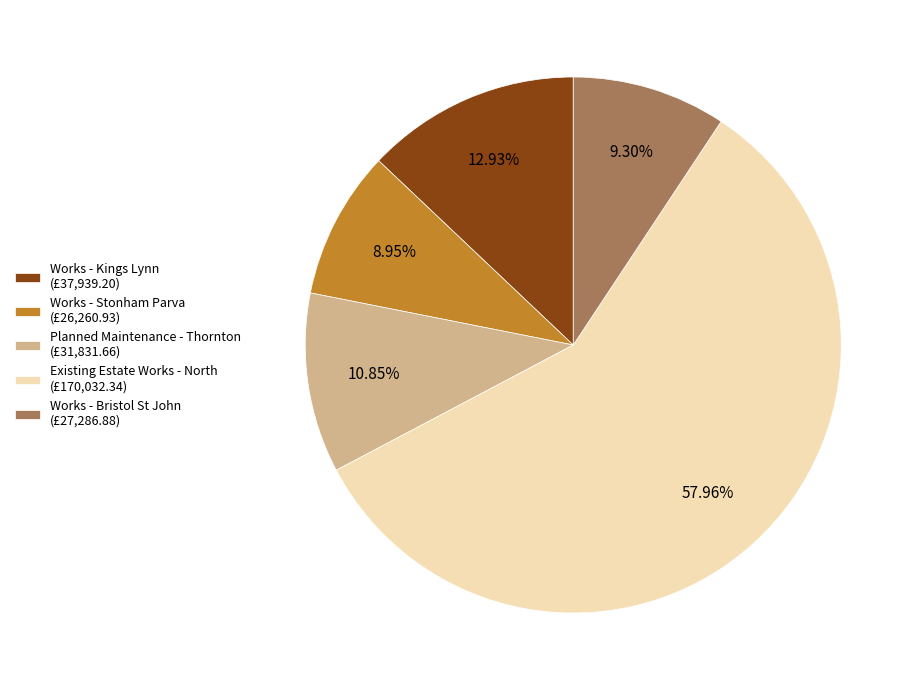

Is there any slice that represents more than half of the pie?

Yes